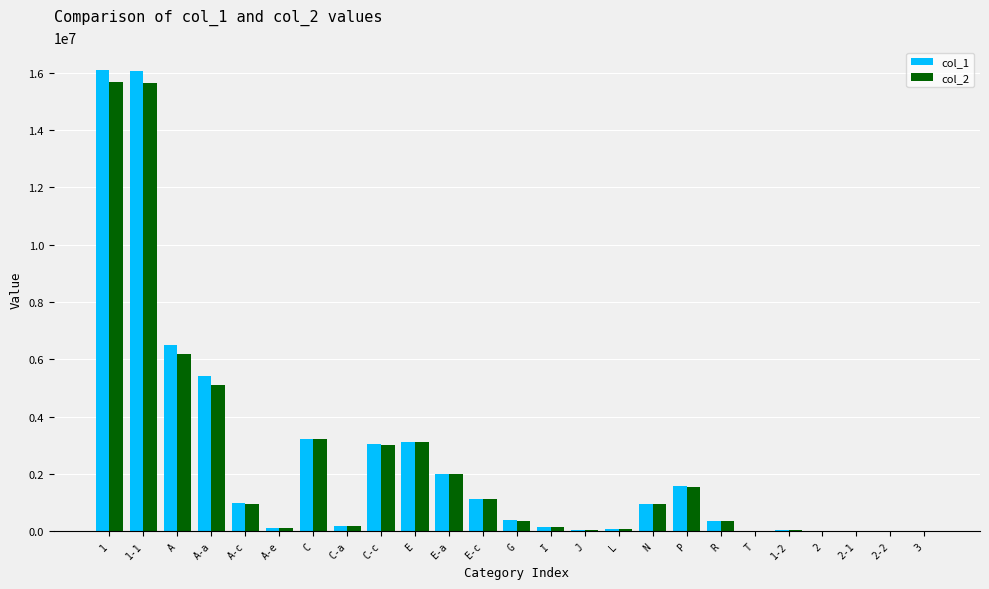

The value of col_1 at C-c is 4867745. True or false?

False